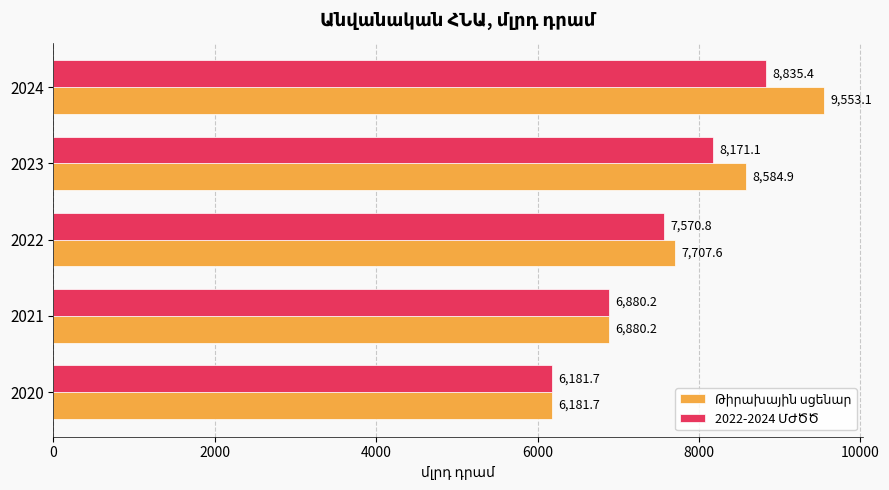

At how many categories does at least one series exceed 6214?

4